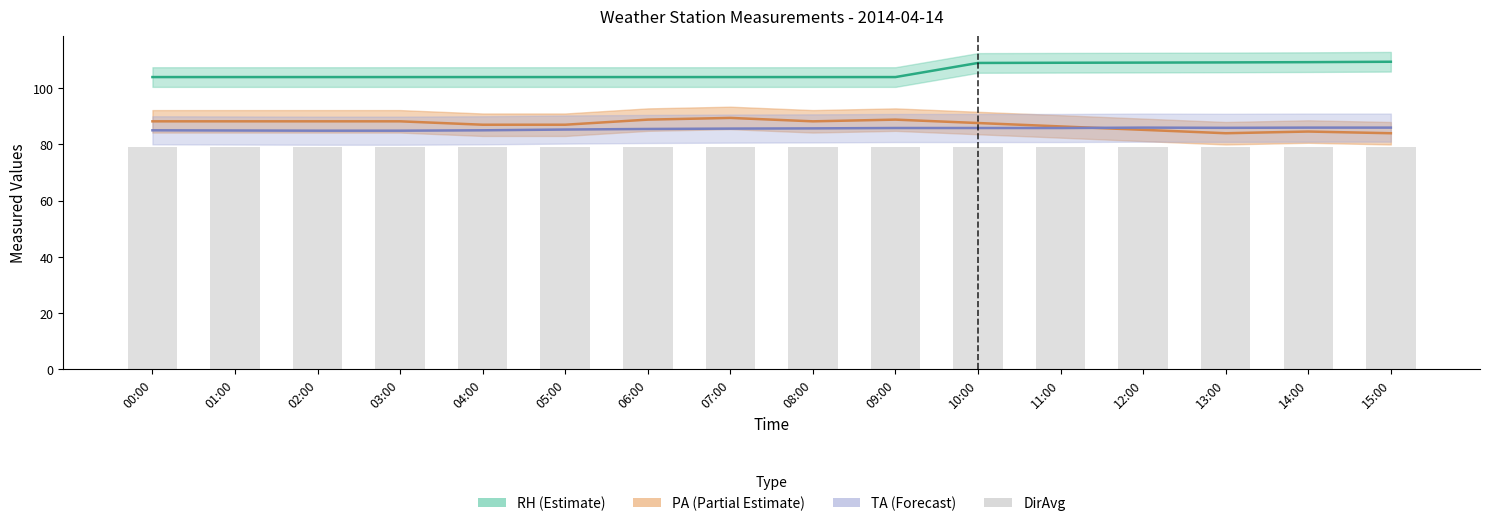

Which label corresponds to the smallest value in the chart?

13:00